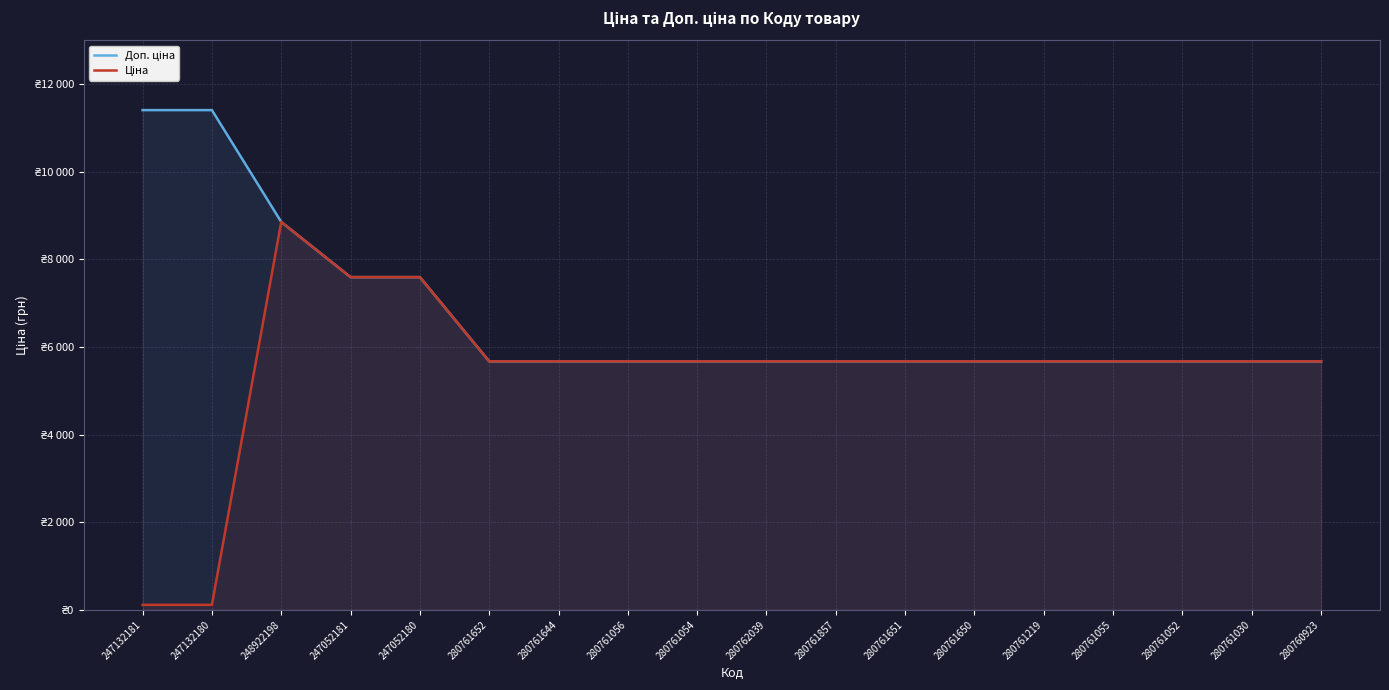

List the series in order of their overall mean, lowest first.

Ціна, Доп. ціна